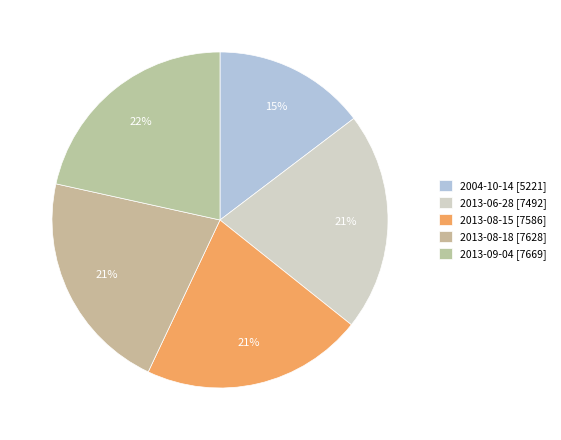

Does 2004-10-14 account for over 50% of the chart?

No